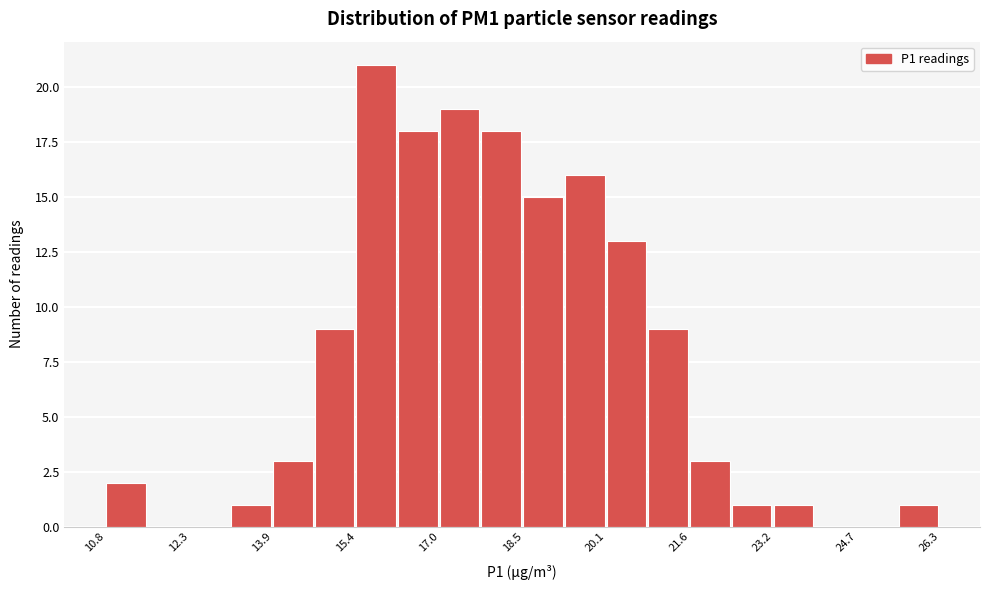

Around what value on the x-axis is the tallest bar? Give the approximate position of its centre, as read against the axis.

15.8